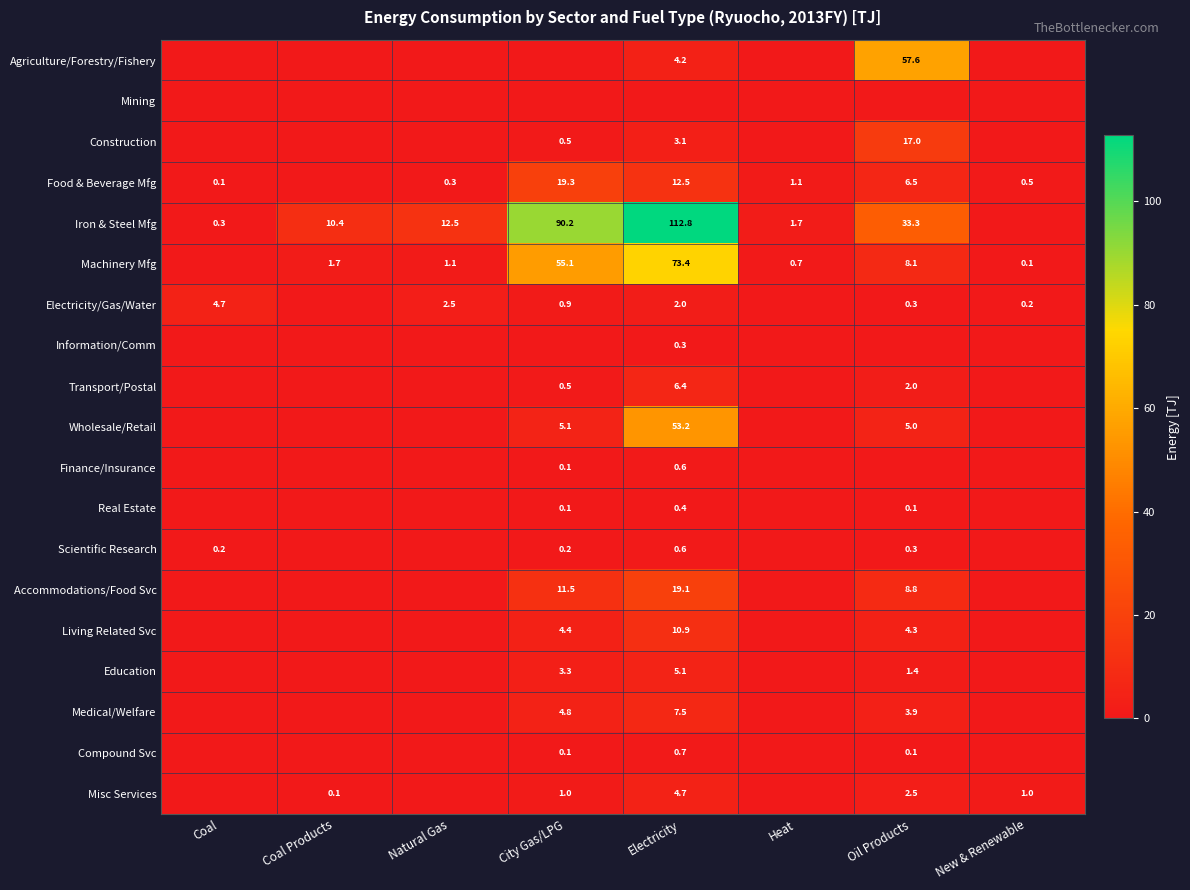

What is the maximum value shown in the chart?

112.8